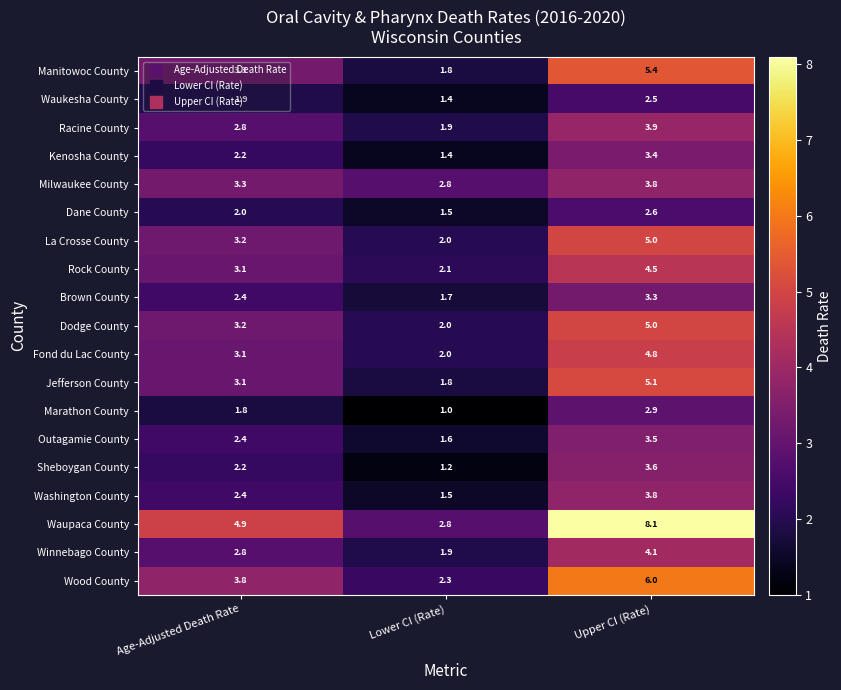

What is the minimum value shown in the chart?

1.0